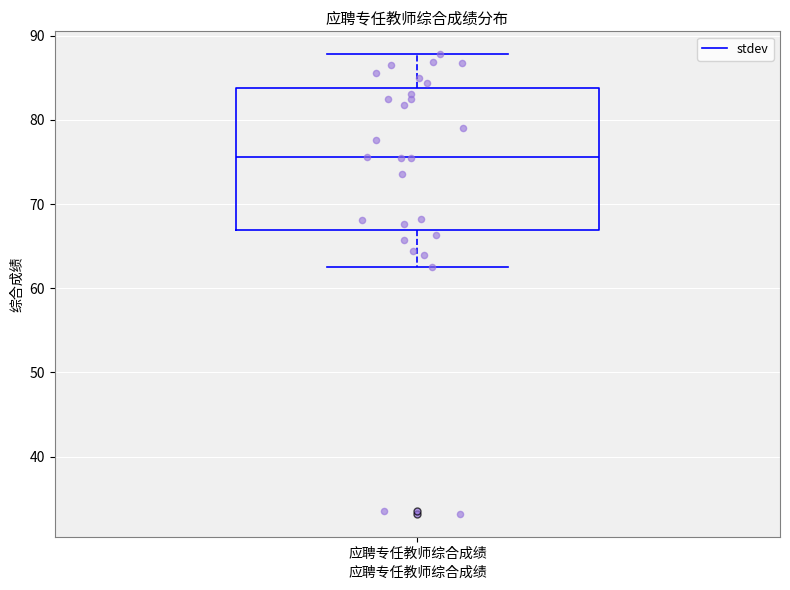

Where does the median line of the box for 应聘专任教师综合成绩 sit on the y-axis? The values are not printed on the chart, so give them approximately, as read against the axis.

76